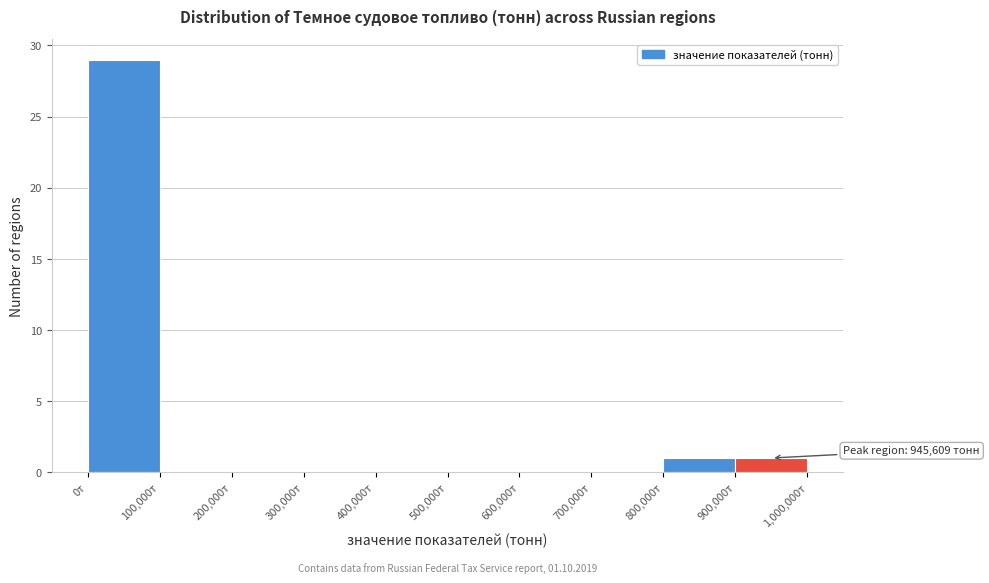

Which range on the x-axis has the tallest bar?

0 to 100000